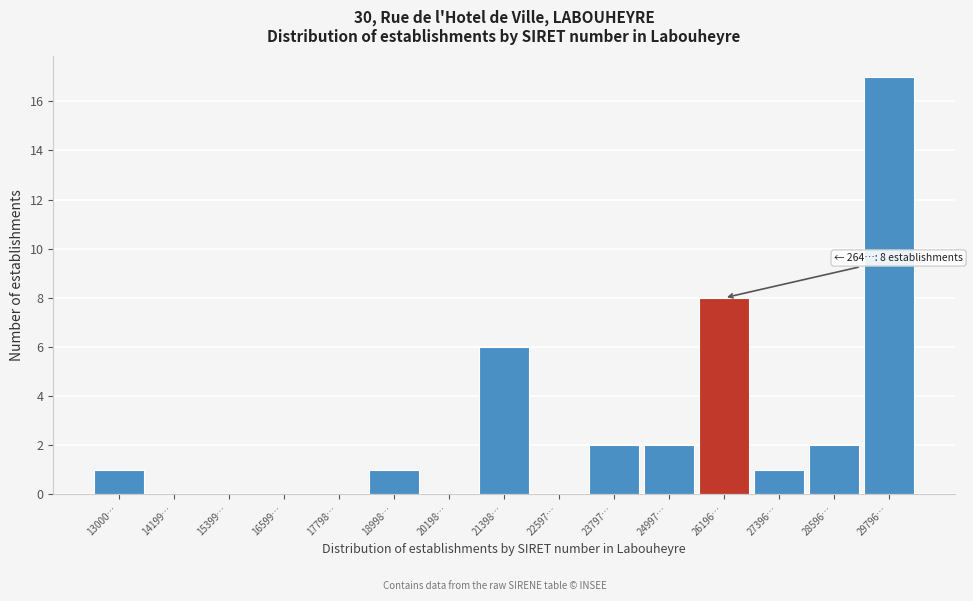

Reading left to right, what are all the values shown in this chart?

13000…=1	14199…=0	15399…=0	16599…=0	17798…=0	18998…=1	20198…=0	21398…=6	22597…=0	23797…=2	24997…=2	26196…=8	27396…=1	28596…=2	29796…=17